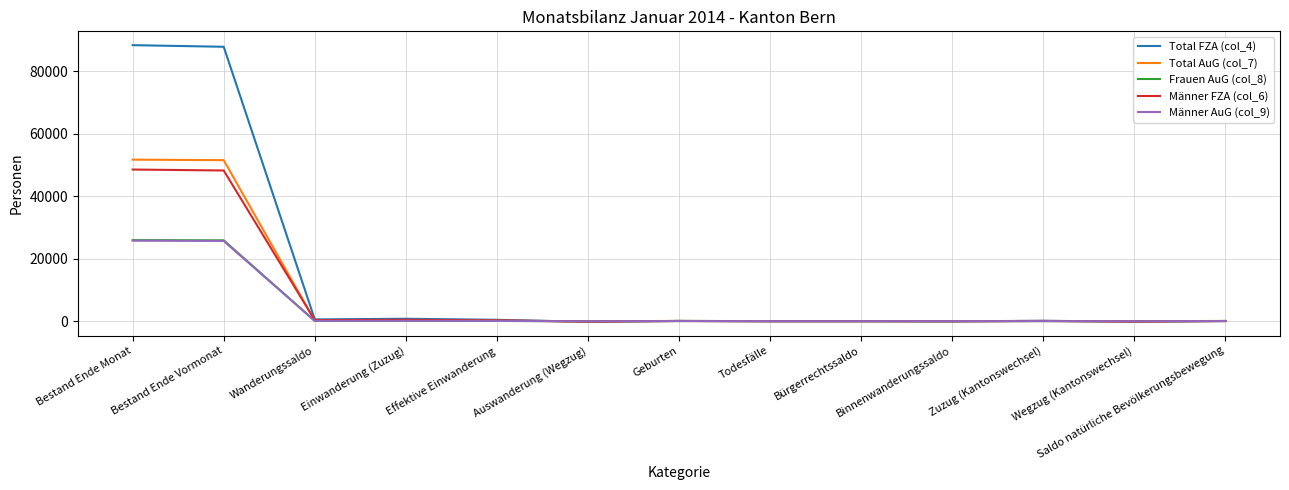

What is the maximum value shown in the chart?

88342